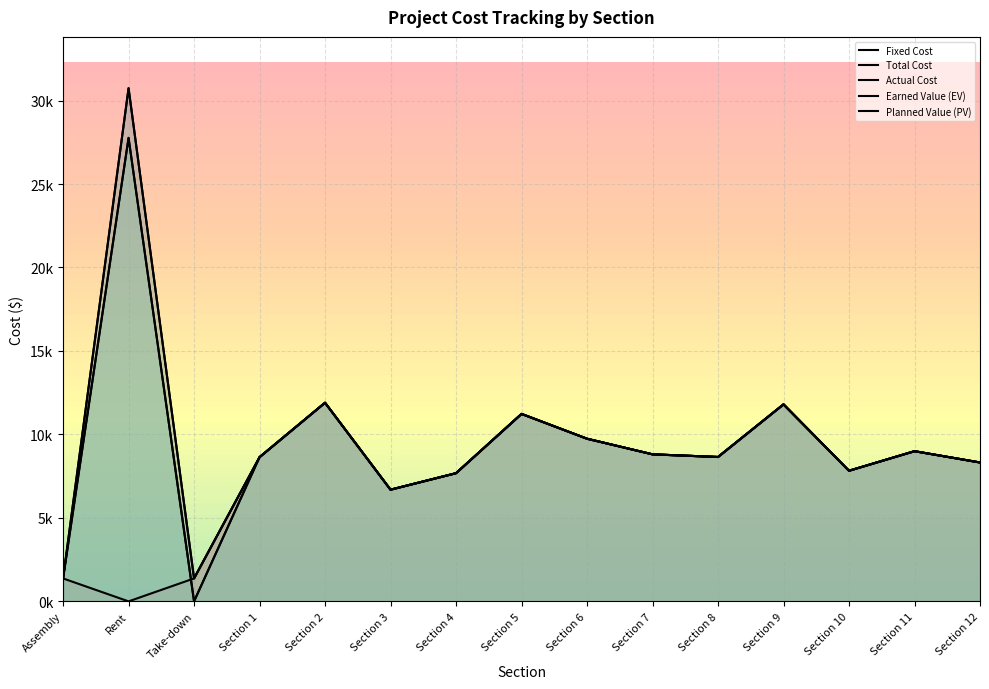

Rank the series by their maximum value, from lowest to highest.

Fixed Cost, Earned Value (EV), Actual Cost, Total Cost, Planned Value (PV)